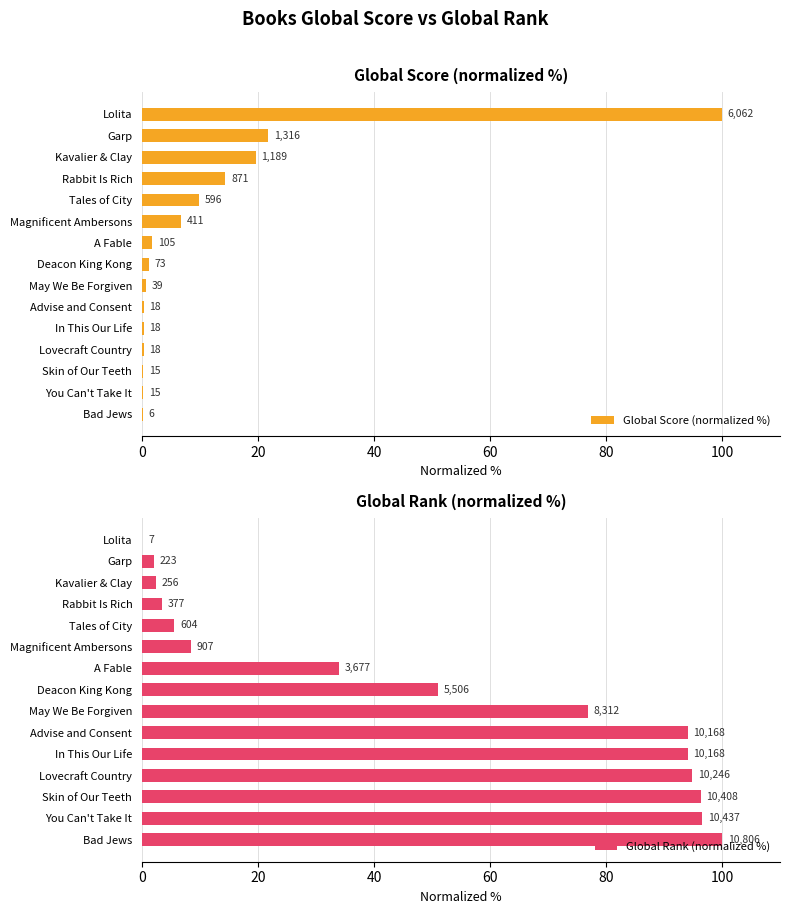

How many values in the Global Rank (normalized %) series are below 50?

7